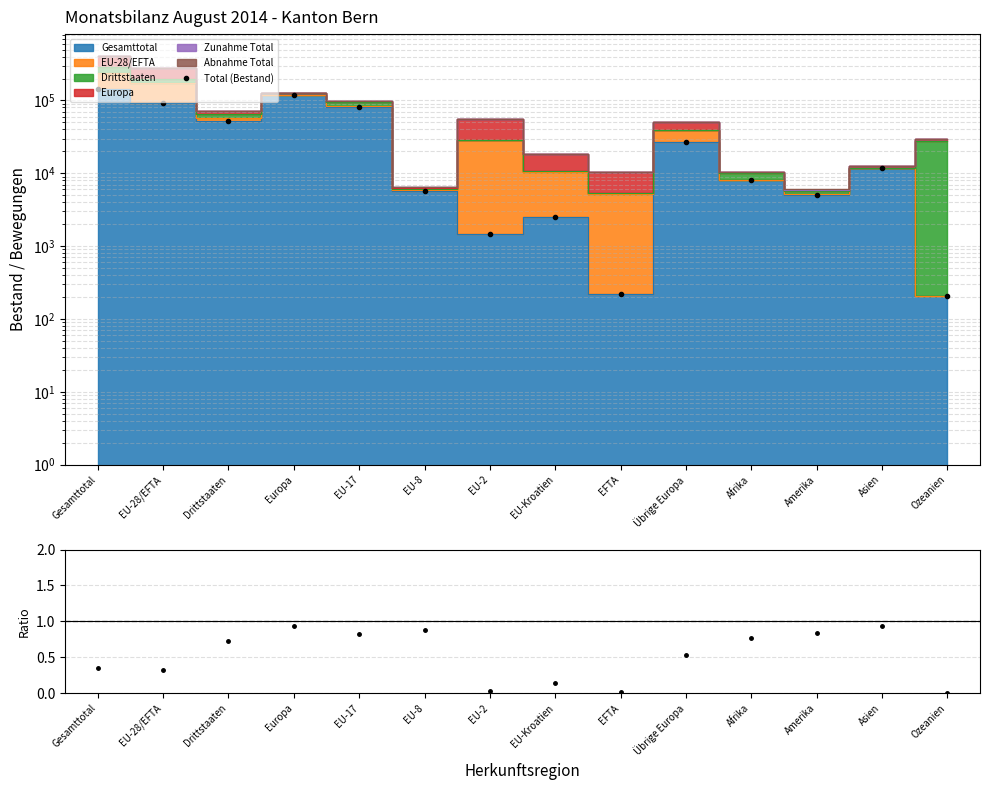

Where is the first local minimum for Ratio?

EU-28/EFTA